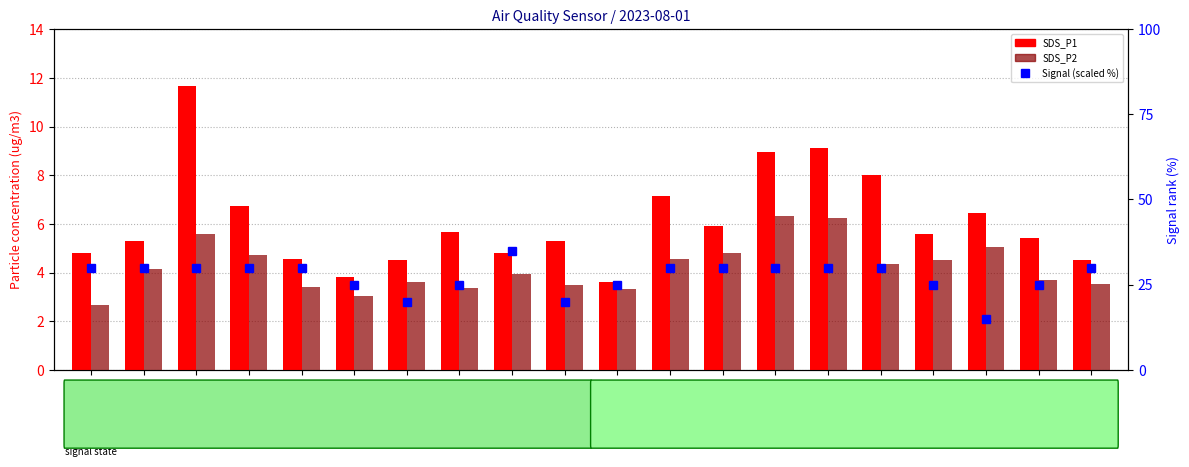

How many values in the SDS_P2 series are below 4?

10